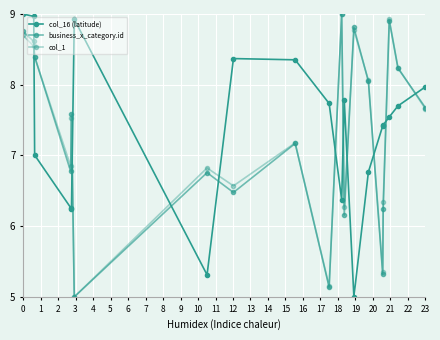

How many lines are shown in the chart?

3